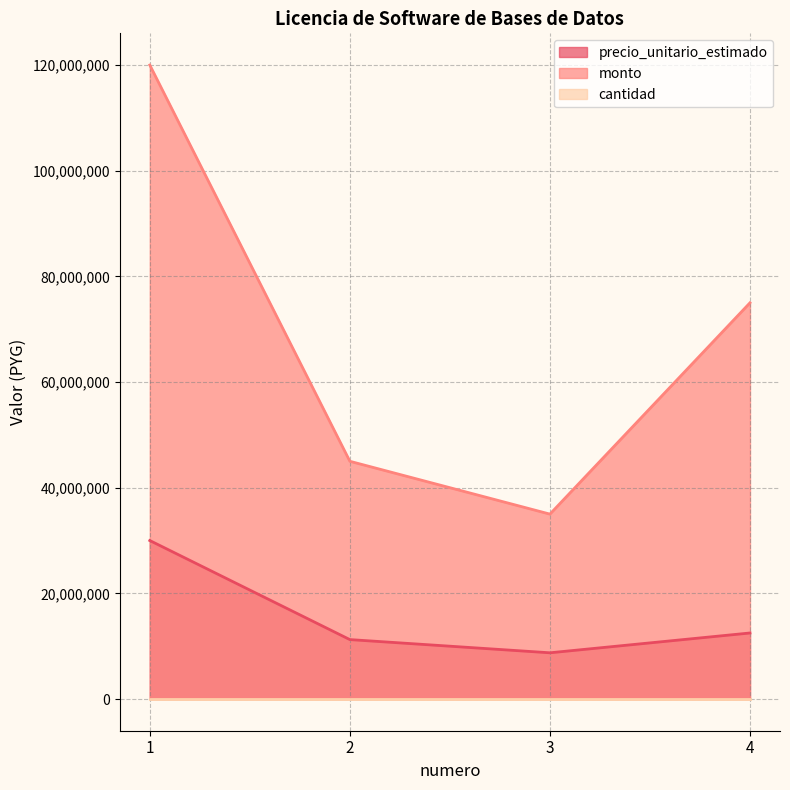

Reading left to right, what are all the values shown in this chart?

precio_unitario_estimado: 1=30000000	2=11250000	3=8750000	4=12500000
monto: 1=120000000	2=45000000	3=35000000	4=75000000
cantidad: 1=4	2=4	3=4	4=6